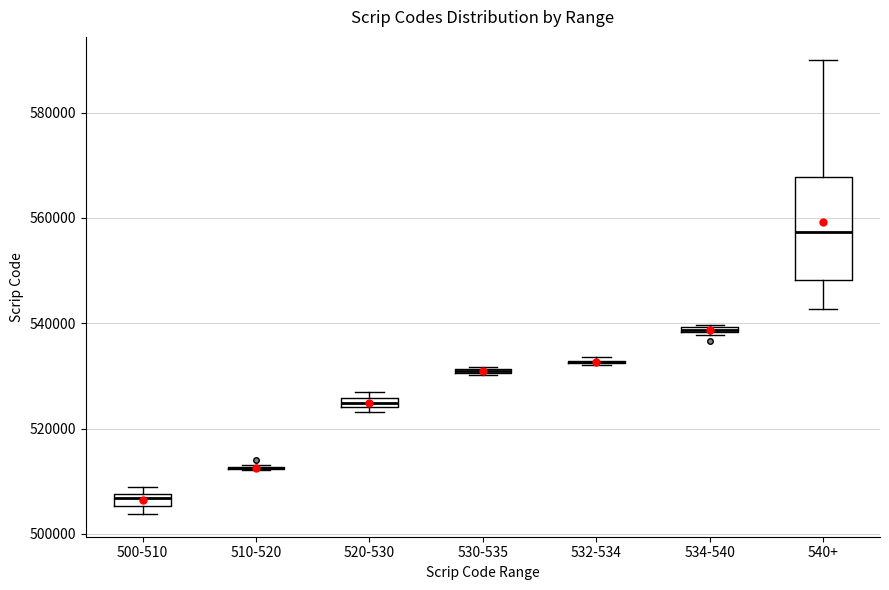

Where is the upper edge of the box for 534-540 on the y-axis? The values are not printed on the chart, so give them approximately, as read against the axis.

540000